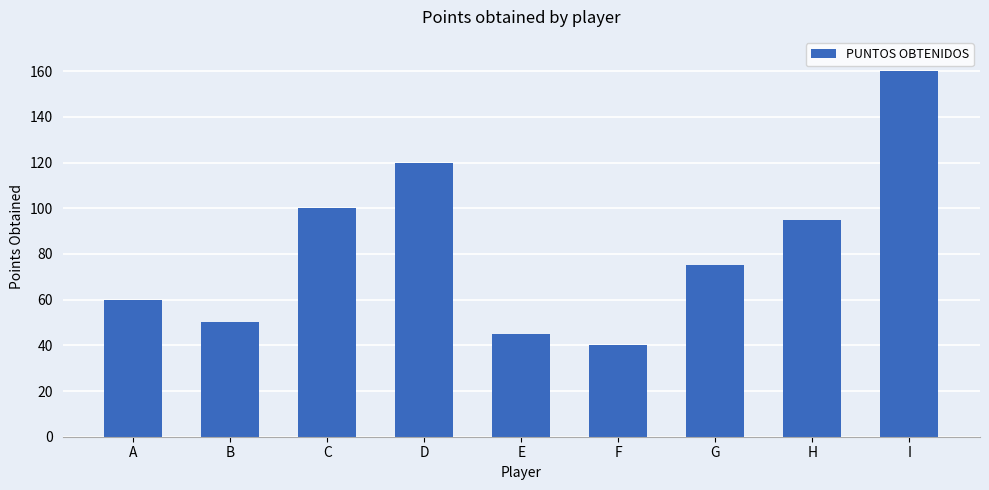

Rank the categories by value from lowest to highest.

F, E, B, A, G, H, C, D, I